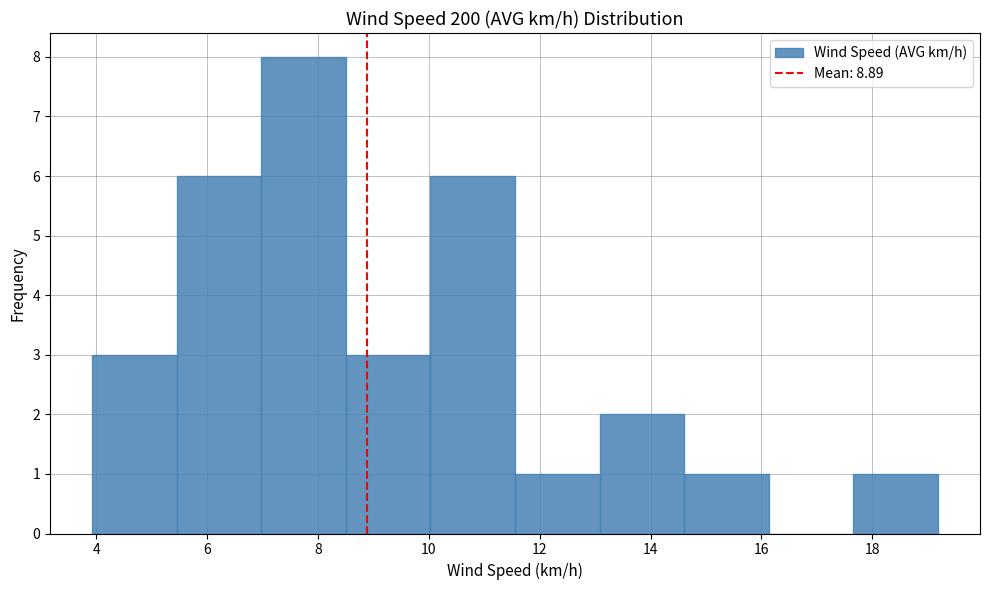

Reading left to right, list every bar in this chart as the range it spans on the x-axis followed by its height. Neither the bar edges nor the heights are printed on the chart, so give them approximately, as read against the axes.

4.0 to 5.4: 3
5.4 to 7.0: 6
7.0 to 8.6: 8
8.6 to 10.0: 3
10.0 to 11.6: 6
11.6 to 13.0: 1
13.0 to 14.6: 2
14.6 to 16.2: 1
16.2 to 17.6: 0
17.6 to 19.2: 1